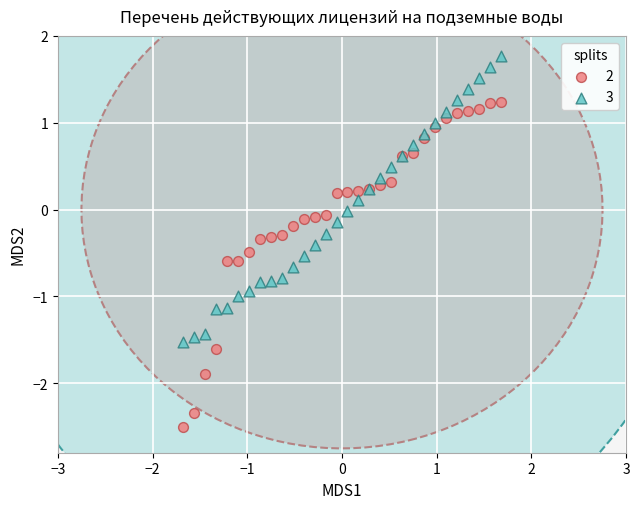

Which series contains the highest Y value?

3